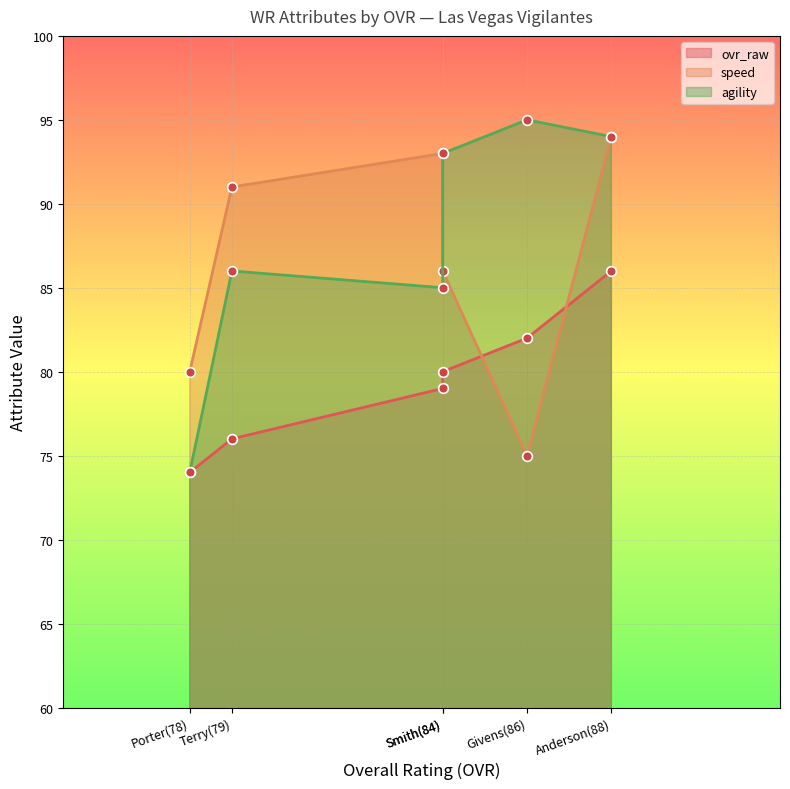

Rank the series by their maximum value, from highest to lowest.

agility, speed, ovr_raw